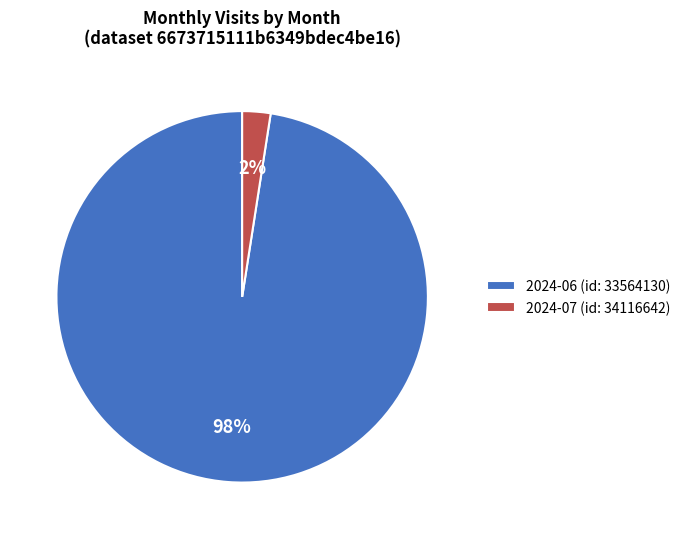

True or false: 2024-07 (id: 34116642) accounts for 2% of the total.

True